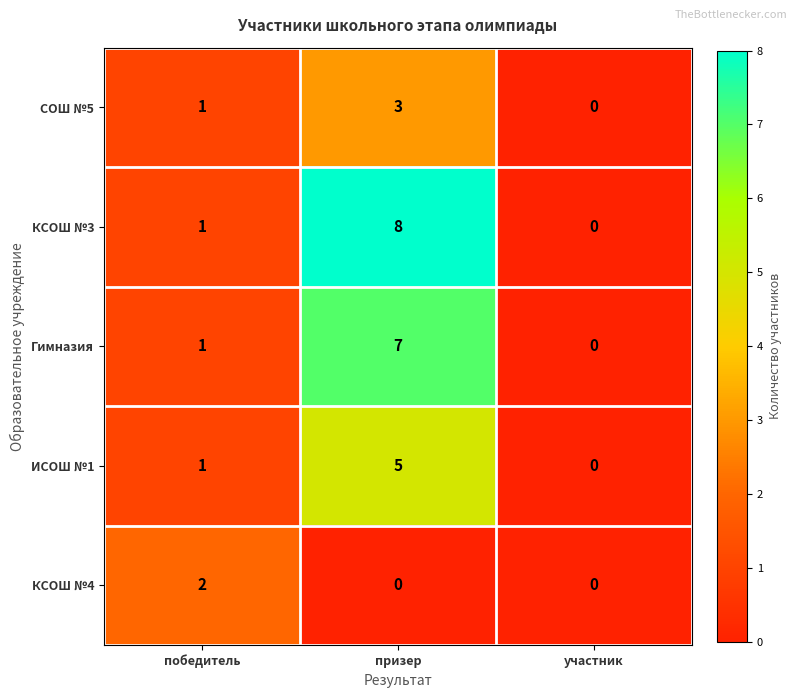

What is the difference between the maximum and minimum values in the Гимназия series?

7